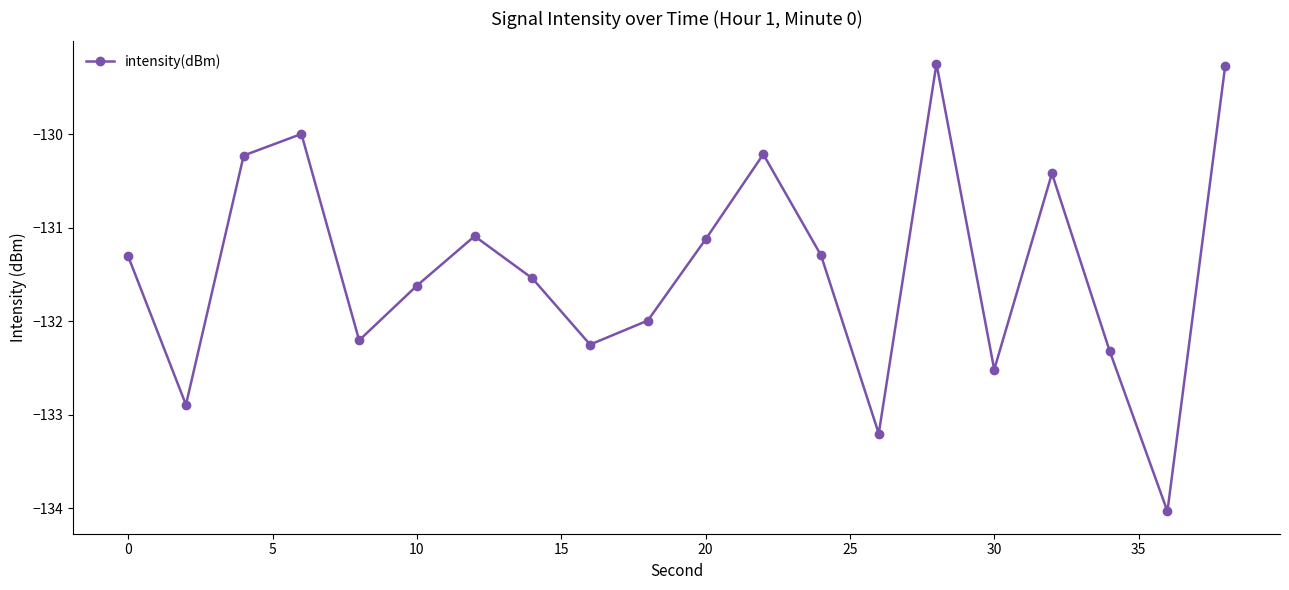

Does the chart have visible grid lines?

No